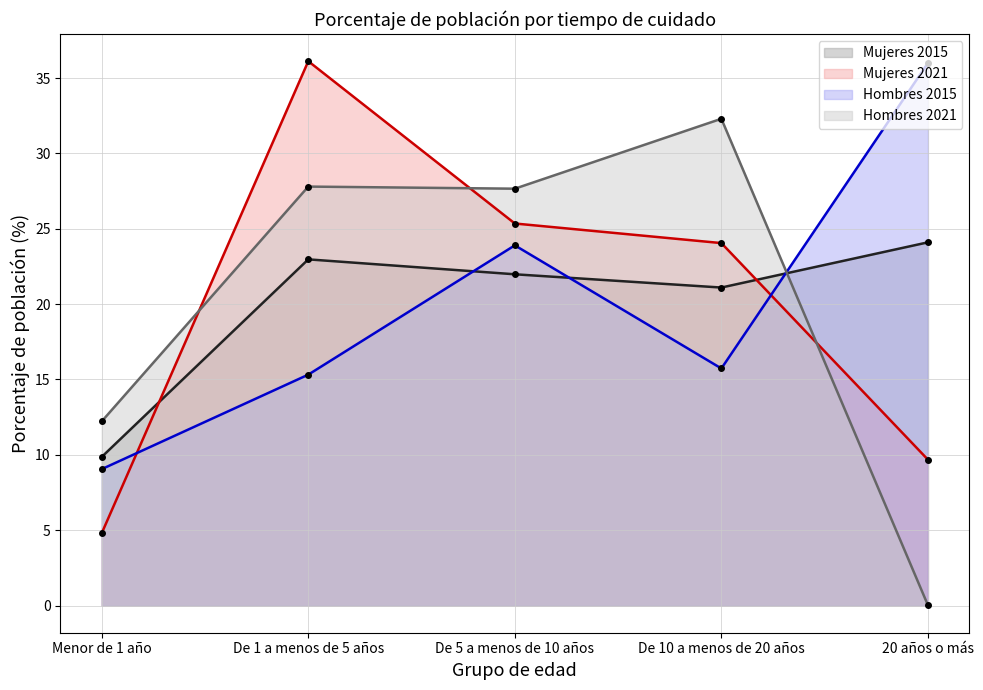

How many values in the Mujeres 2021 series are below 24?

2